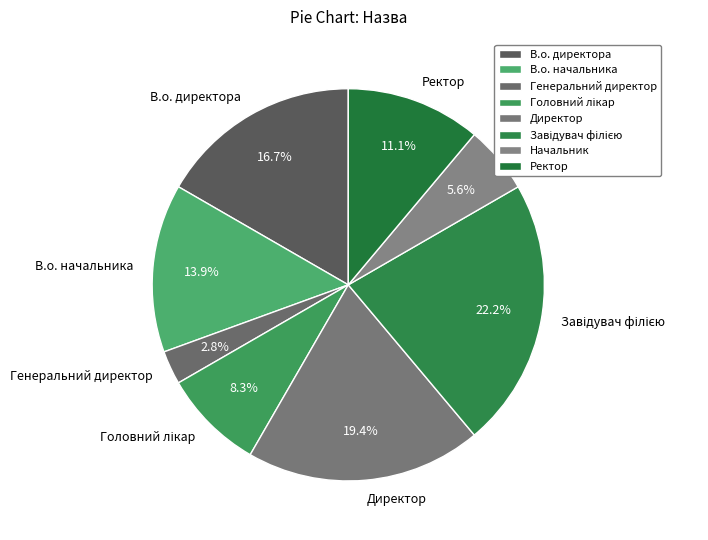

What portion of the pie excludes Директор?

80.6%